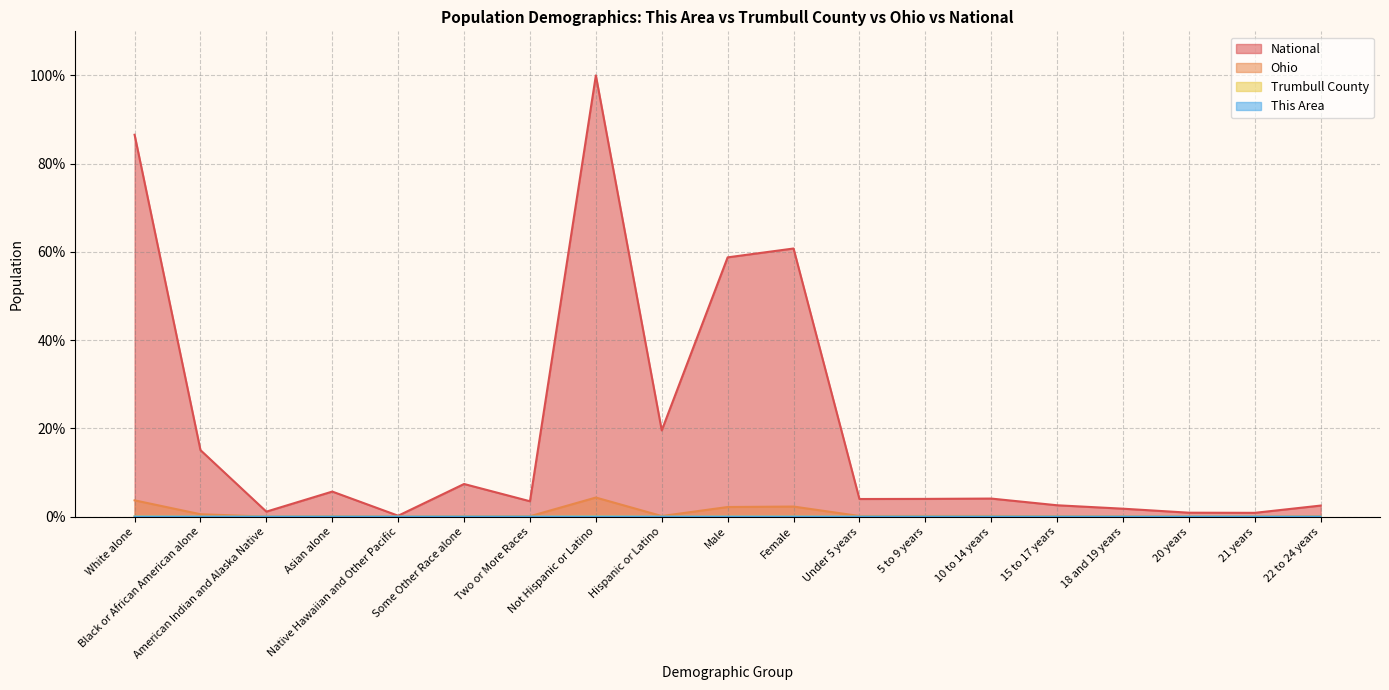

True or false: Trumbull County and Ohio cross at least once.

False